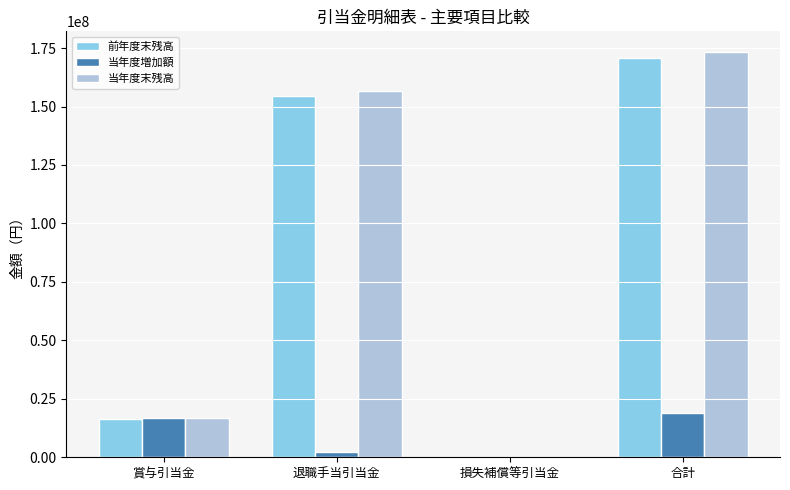

Reading left to right, list all the values displayed in this chart.

前年度末残高: 賞与引当金=16325120	退職手当引当金=154436457	損失補償等引当金=0	合計=170761577
当年度増加額: 賞与引当金=16721515	退職手当引当金=2313045	損失補償等引当金=0	合計=19034560
当年度末残高: 賞与引当金=16721515	退職手当引当金=156749502	損失補償等引当金=0	合計=173471017